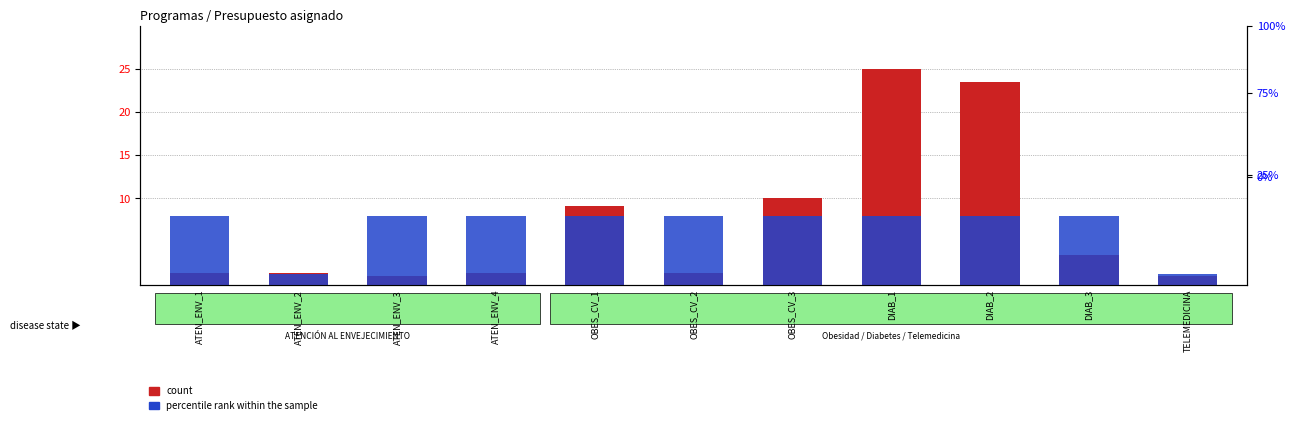

Rank the series by their maximum value, from highest to lowest.

count, percentile rank within the sample